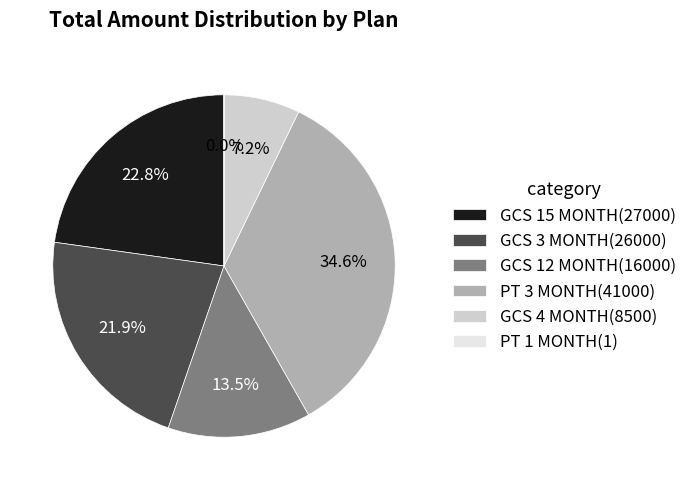

Approximately how many times larger is the value at GCS 4 MONTH(8500) compared to GCS 3 MONTH(26000)?

0.3